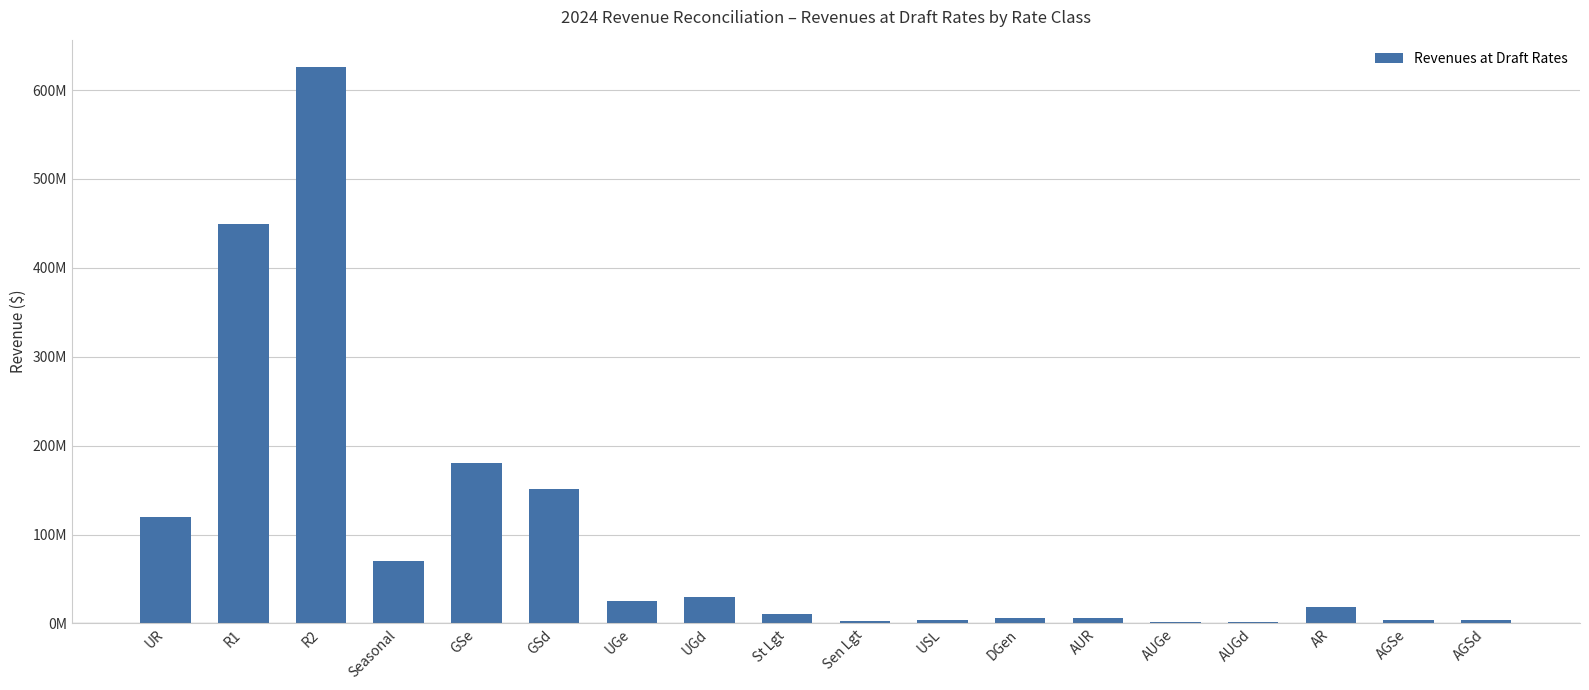

What is the approximate value at USL?

3626438.0